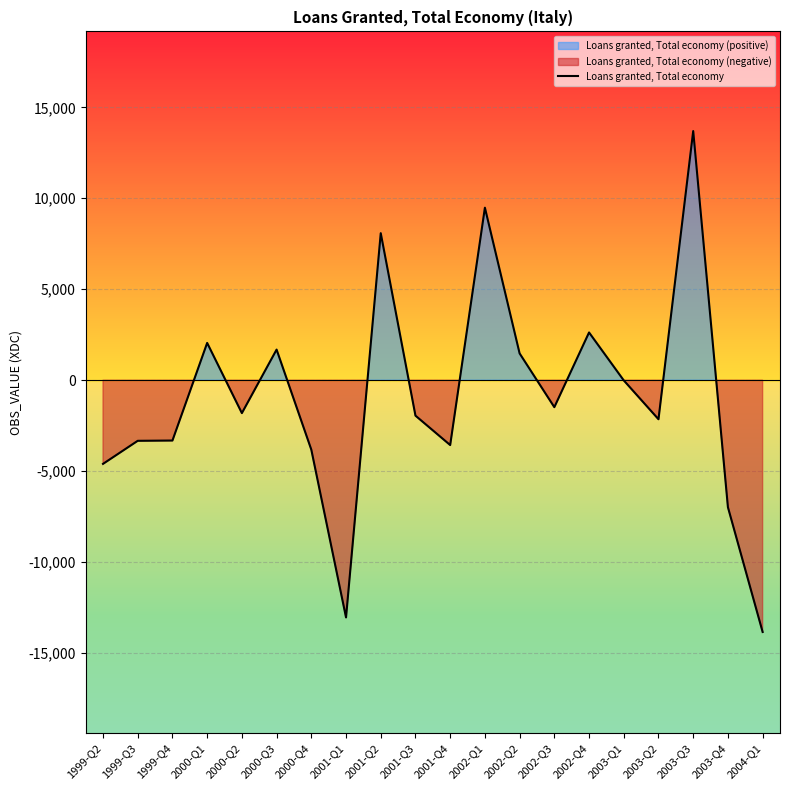

True or false: there are more than 2 points higher than both neighbors.

True